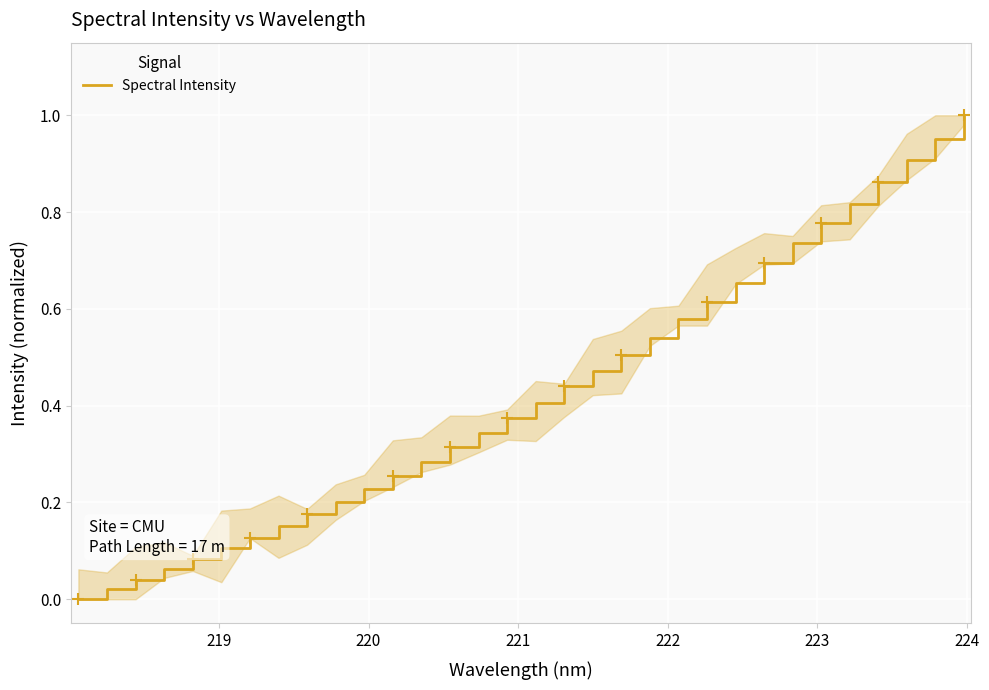

How many lines are shown in the chart?

1